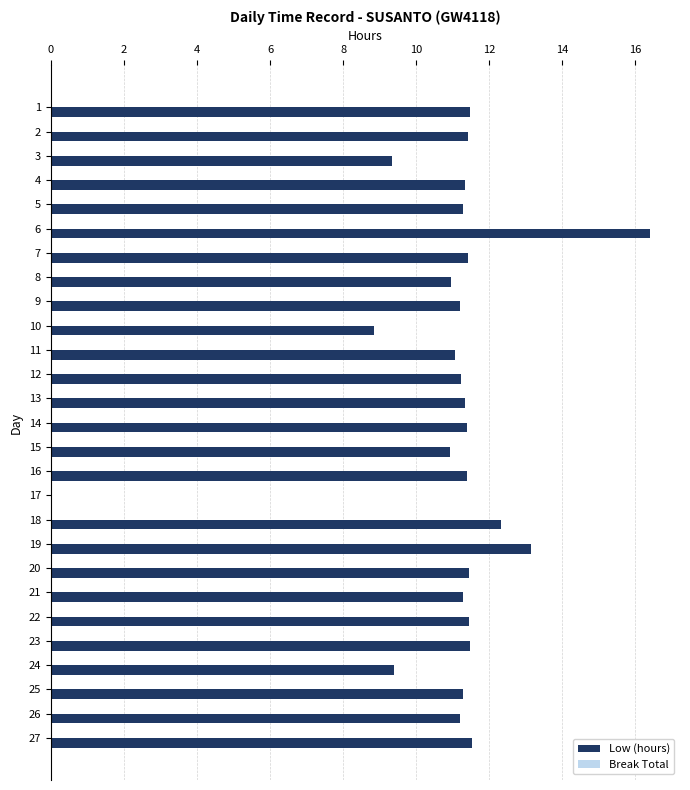

True or false: the data shows 11.3 at 5.

True